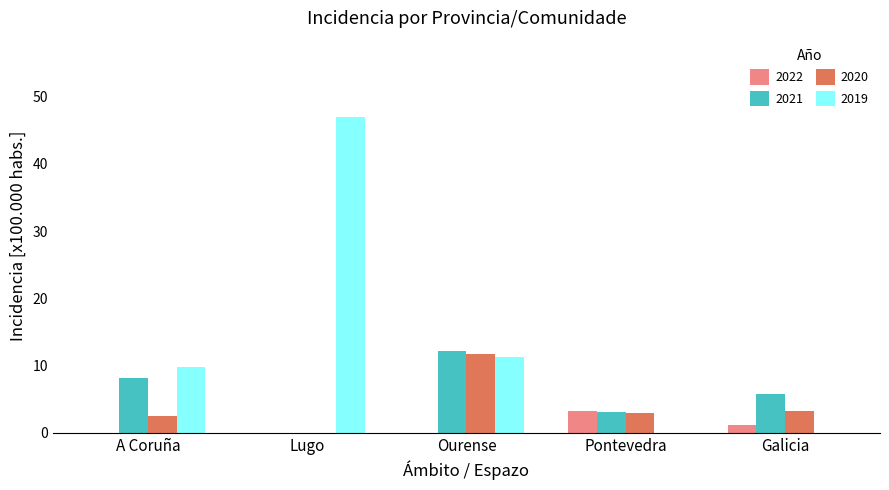

How many distinct data groups are displayed?

4